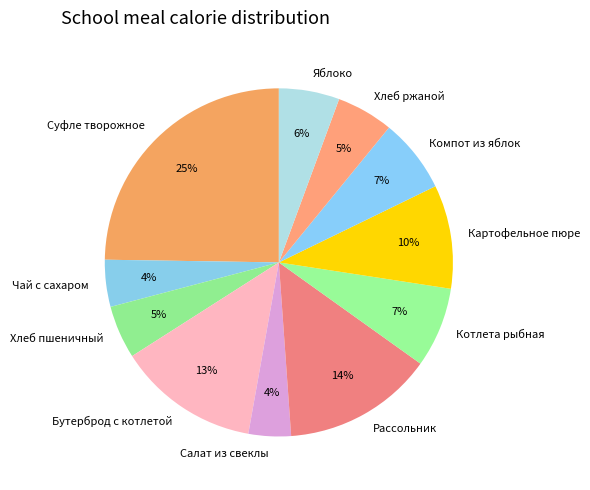

Does Салат из свеклы account for over 50% of the chart?

No